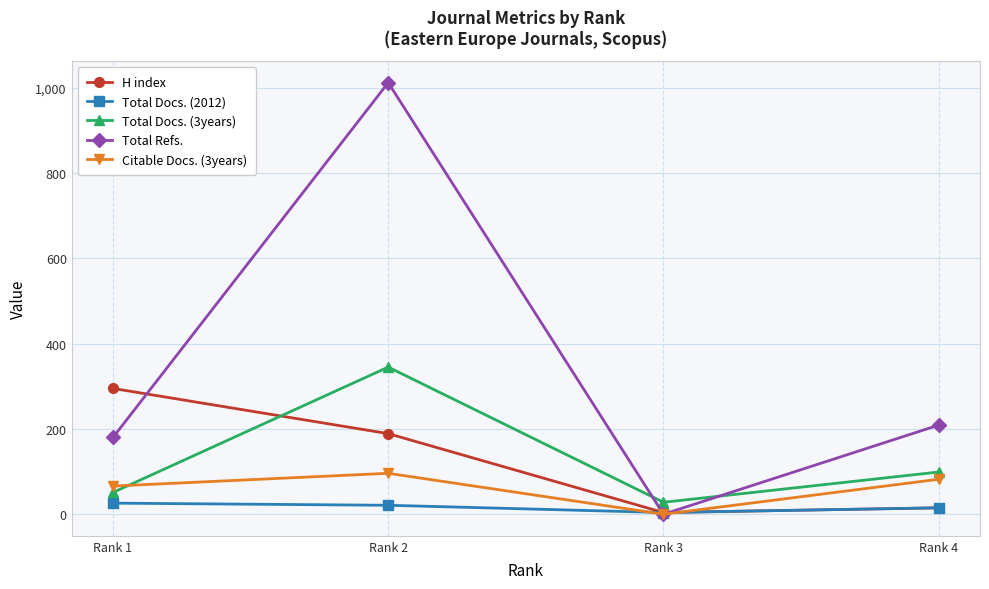

At which category is the sum across all series the highest?

Rank 2